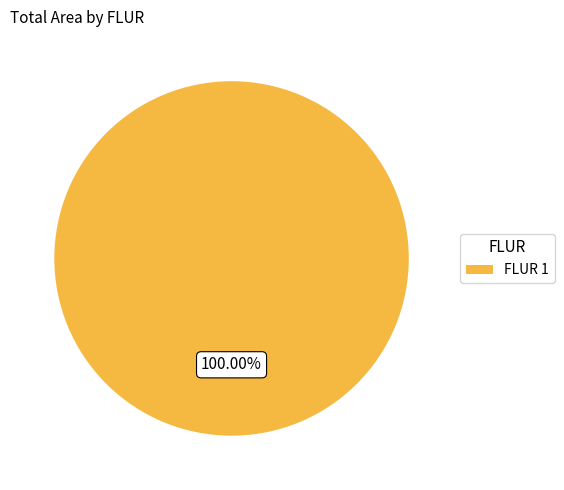

Which slice represents more than half of the pie?

FLUR 1